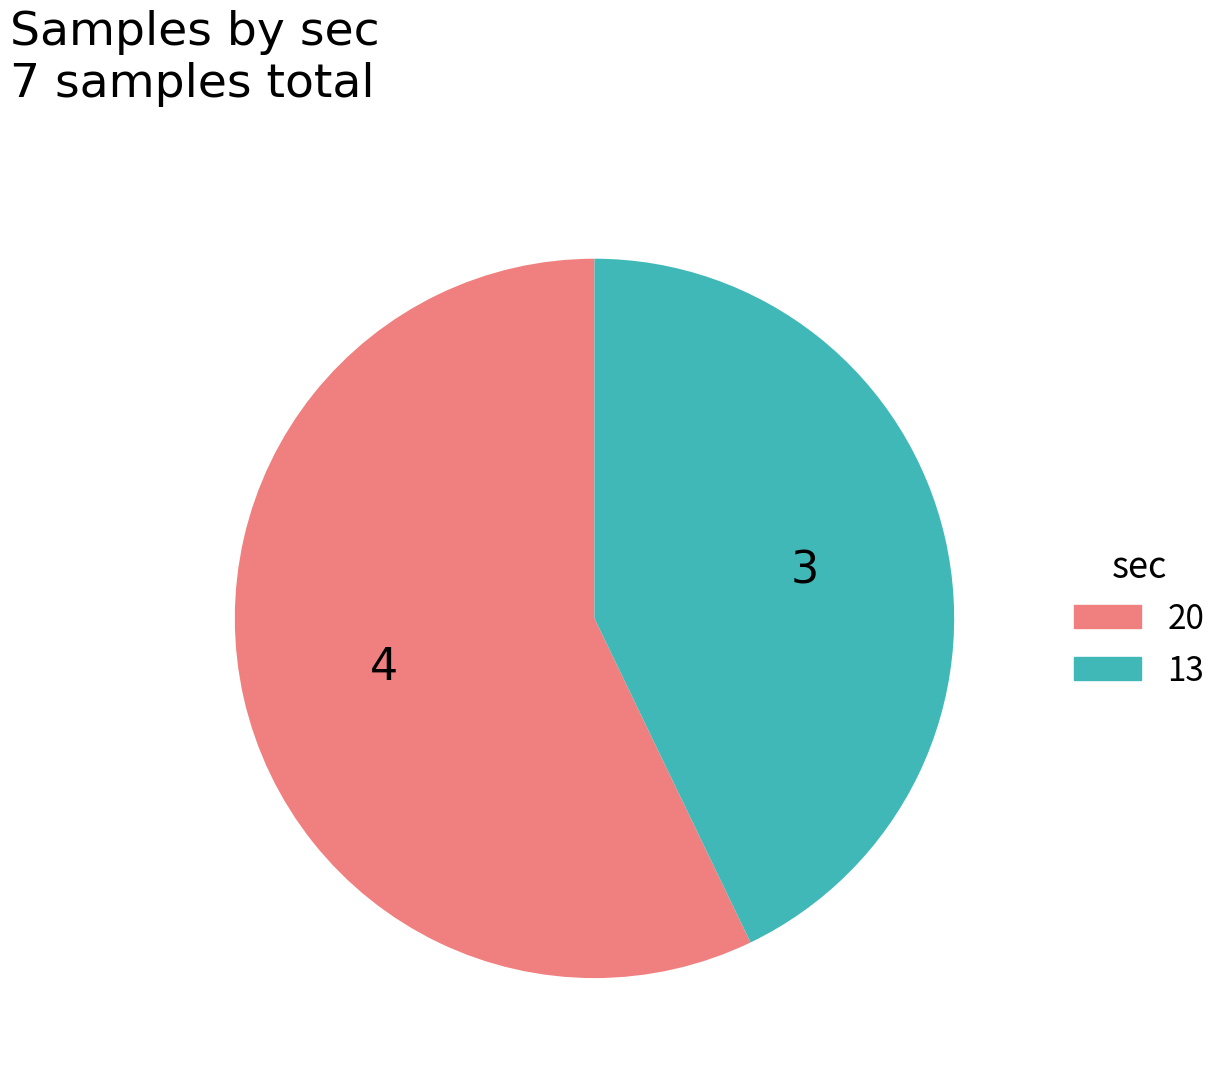

True or false: 20 accounts for 44% of the total.

False